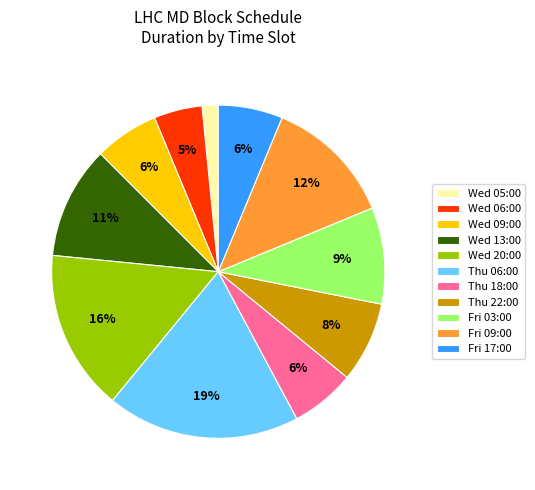

Does Wed 13:00 represent more than half of the total?

No